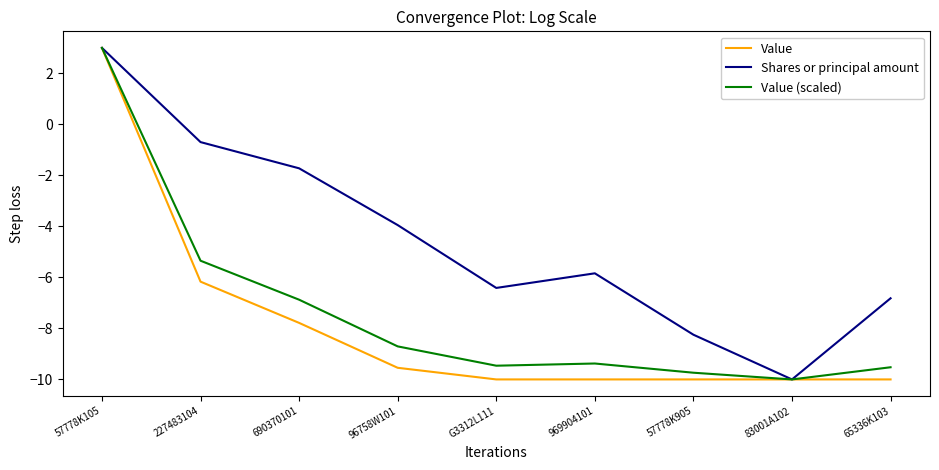

At 690370101, list the series in order from smallest to largest.

Value, Value (scaled), Shares or principal amount